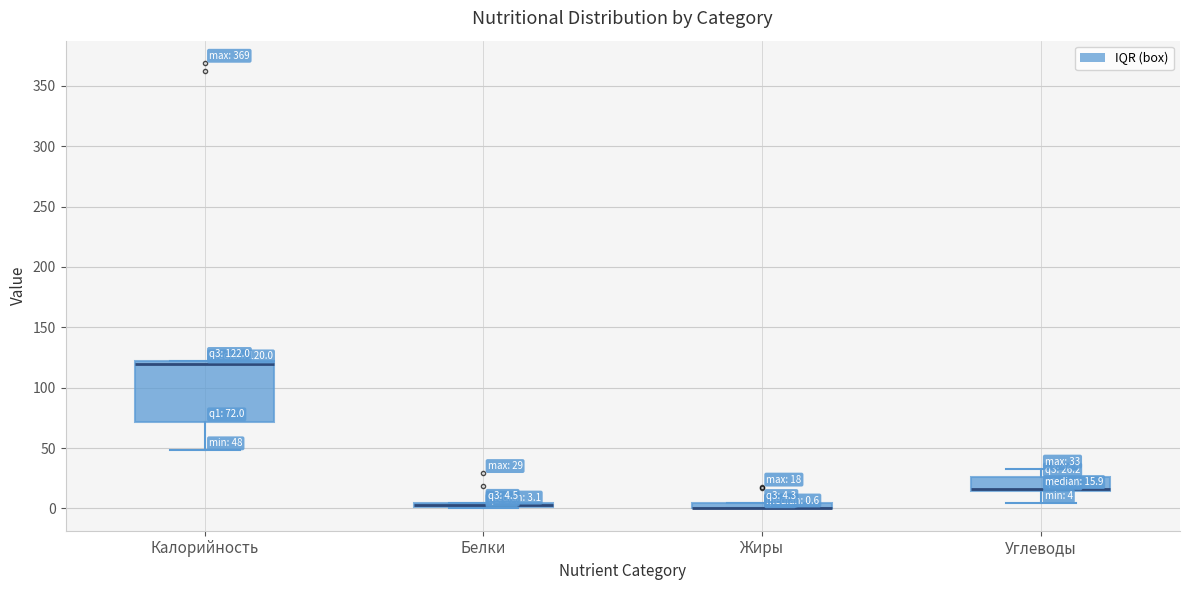

Comparing the boxes themselves (not the whiskers), which one is the tallest?

Калорийность